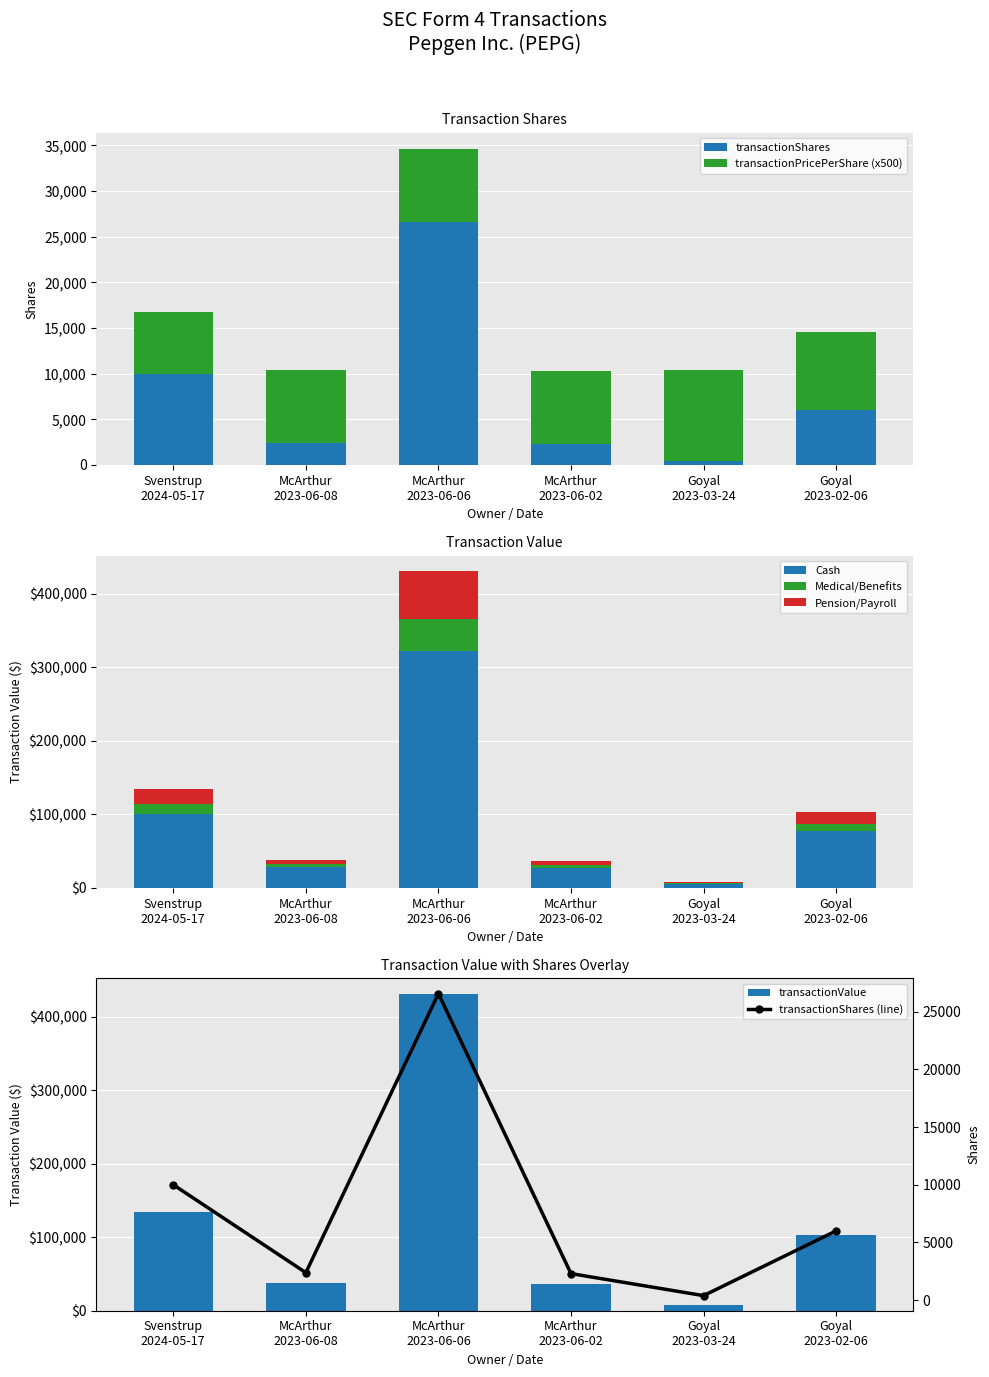

What is the average value of the transactionShares series?

7940.3